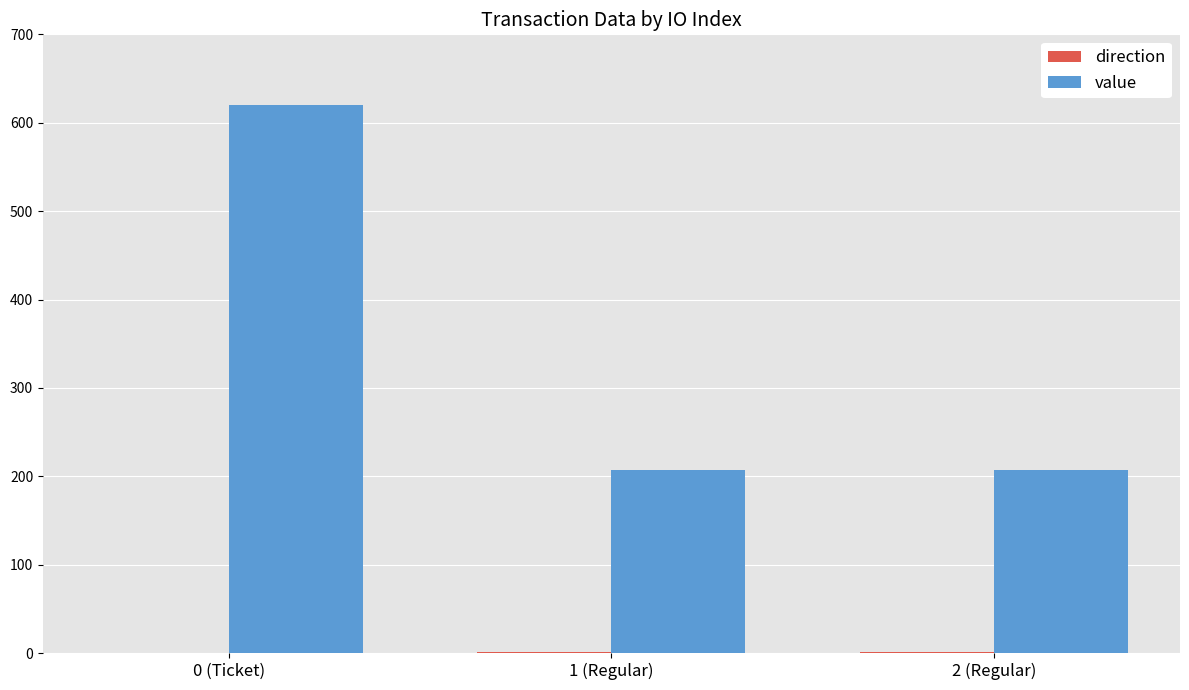

What is the sum of all value values?

1033.1